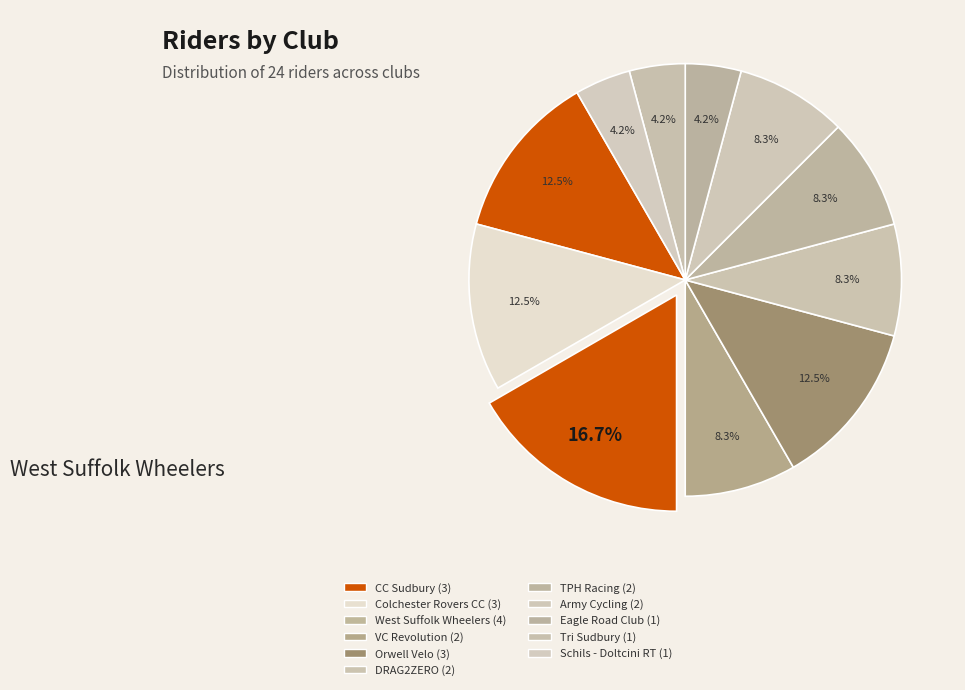

To the nearest percent, what percentage of the pie is TPH Racing?

8%